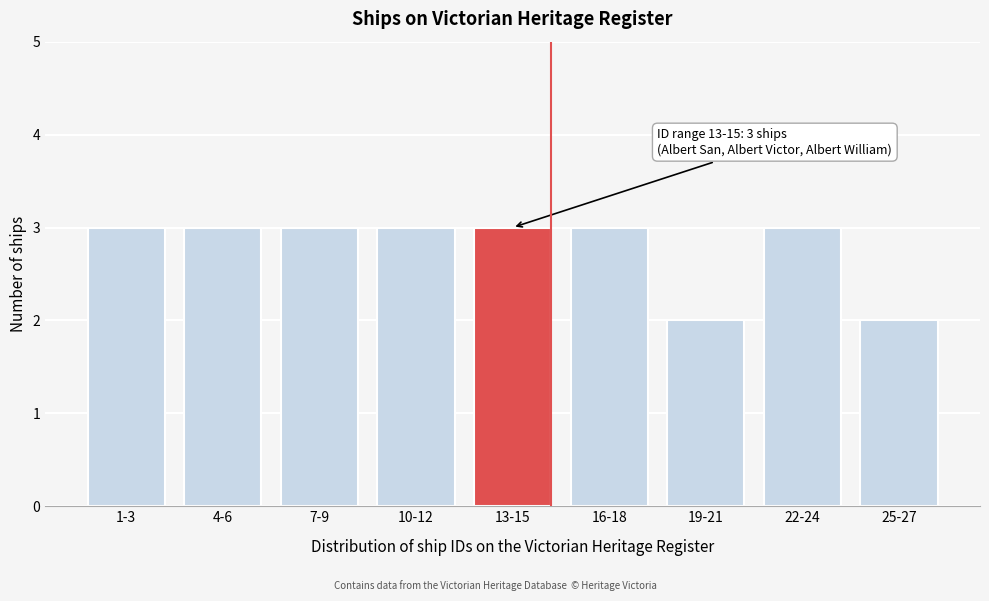

Reading right to left, what are all the values shown in this chart?

2	3	2	3	3	3	3	3	3